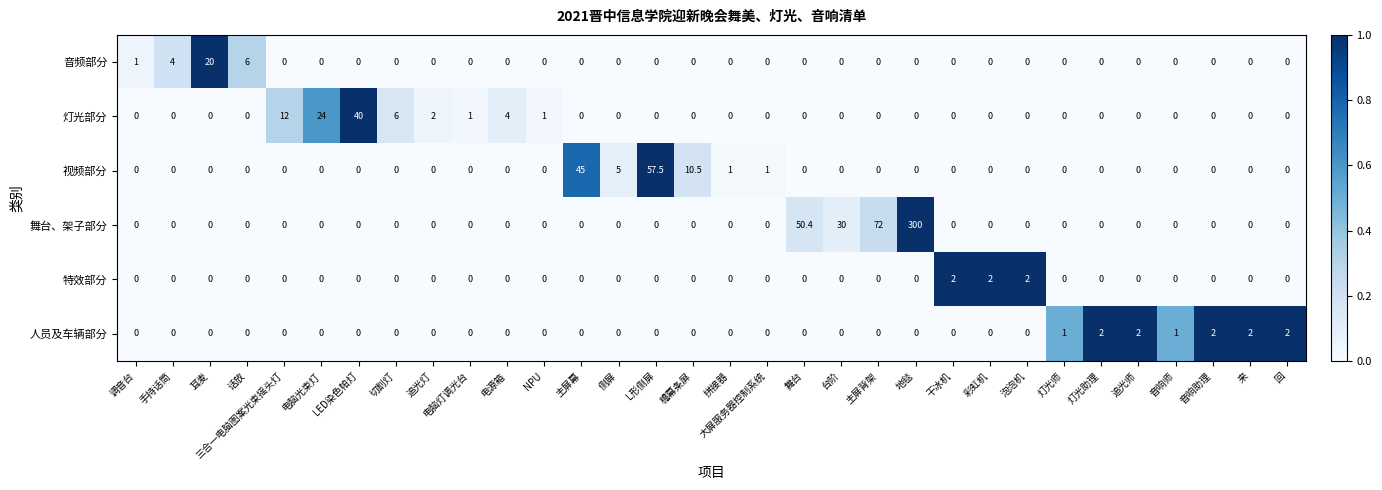

Count the 人员及车辆部分 values in the range 0 to 1.

27